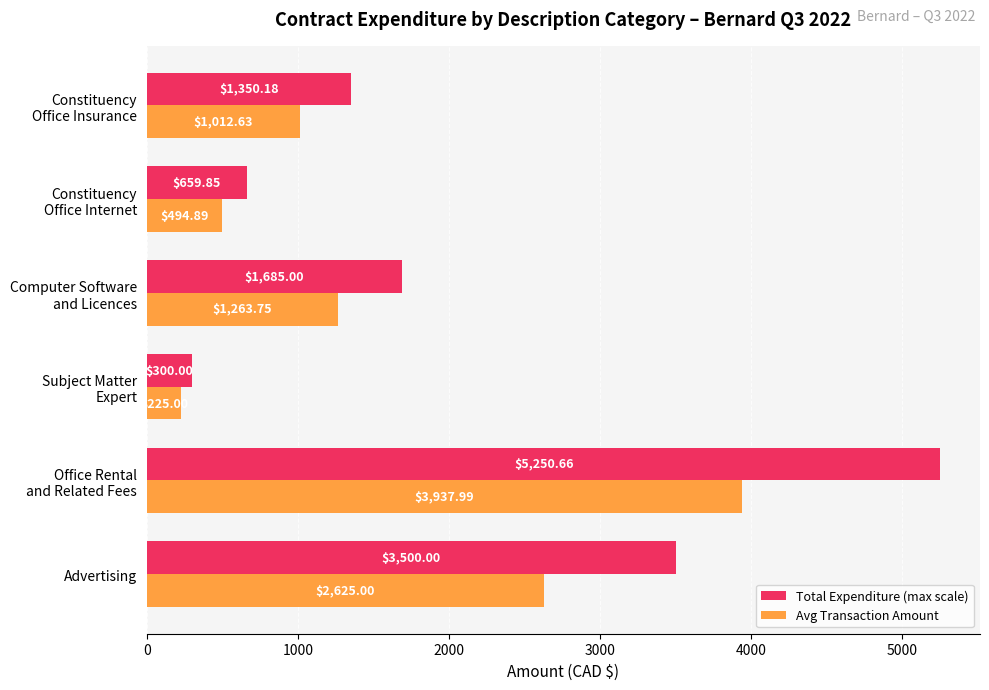

What is the difference between the maximum and second lowest values in the Avg Transaction Amount series?

3443.1